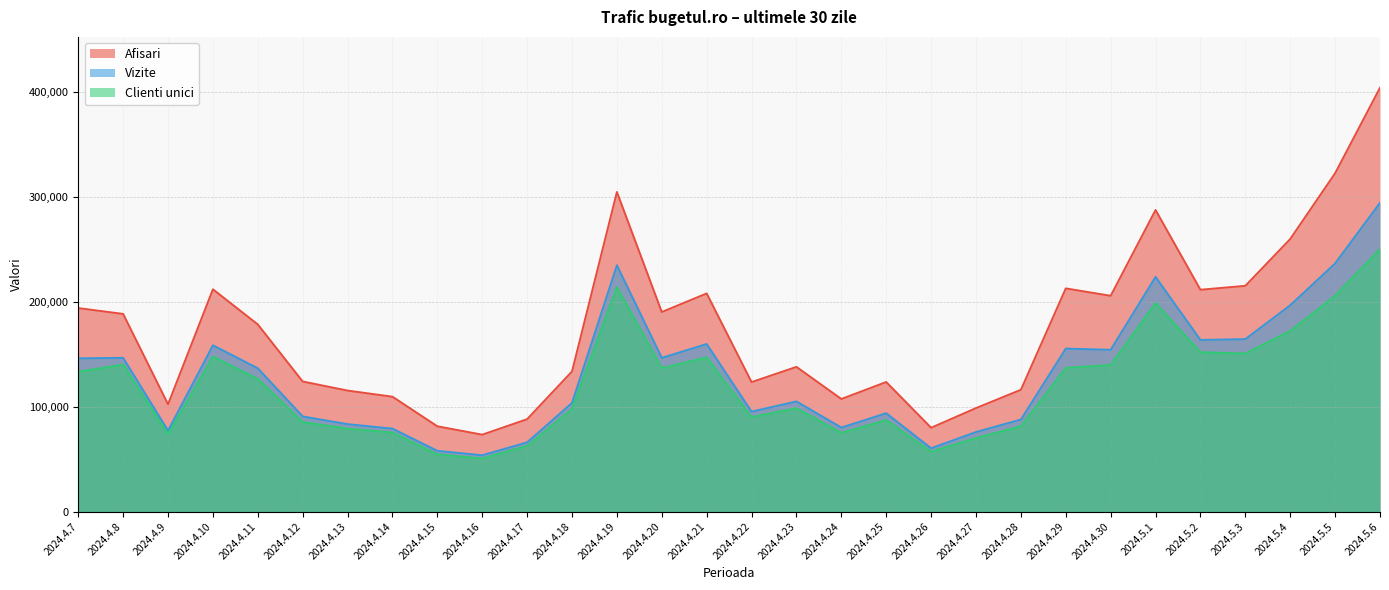

What position from the left is 2024.4.11?

5